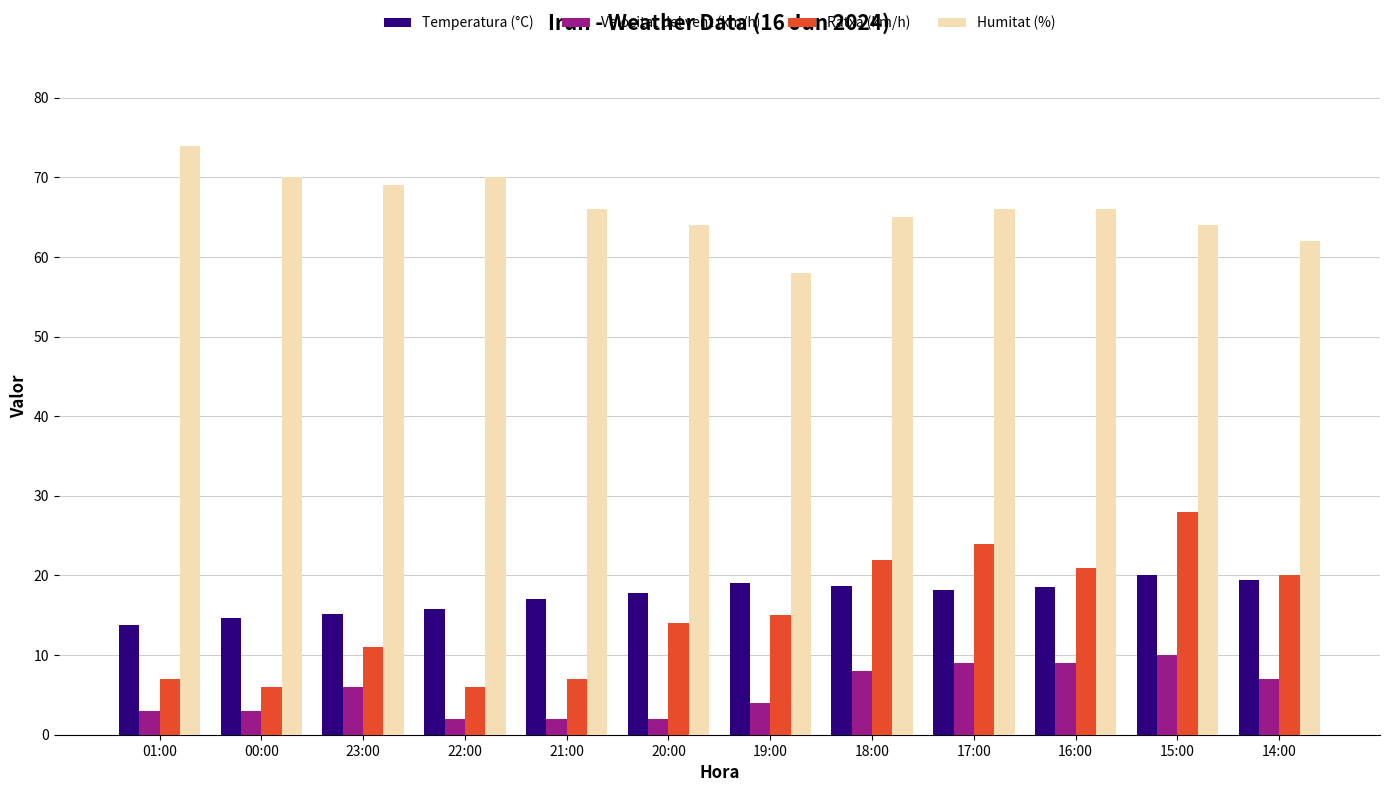

What is the label of the 3rd bar from the left?

23:00